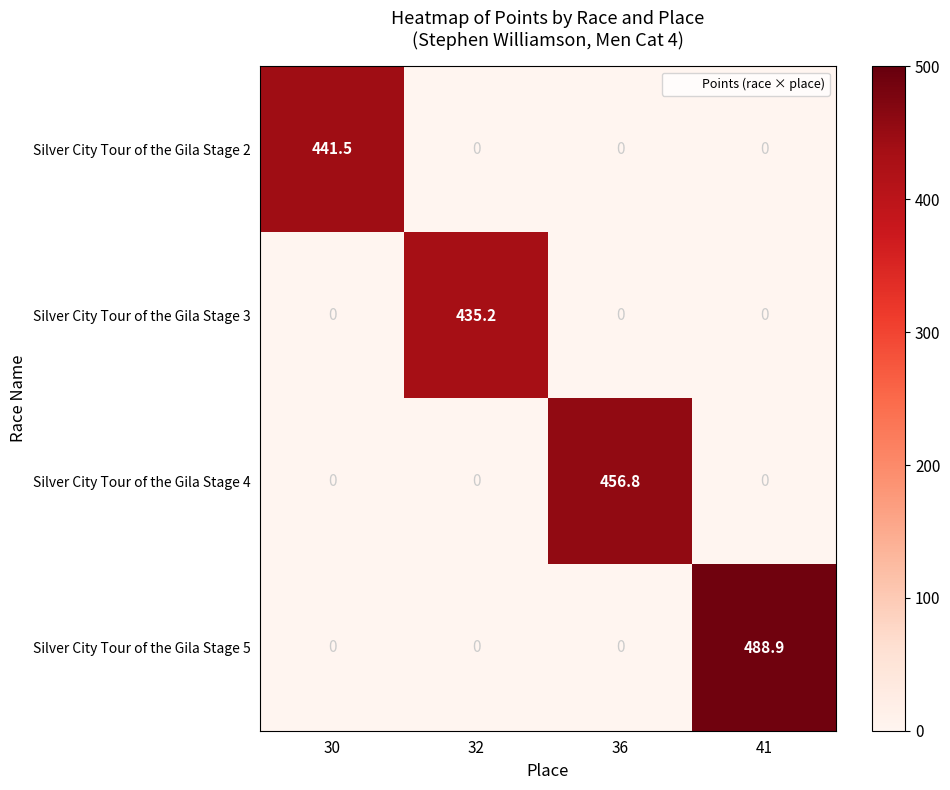

Reading right to left, extract all data points from this chart.

Silver City Tour of the Gila Stage 2: 0.0	0.0	0.0	441.5
Silver City Tour of the Gila Stage 3: 0.0	0.0	435.2	0.0
Silver City Tour of the Gila Stage 4: 0.0	456.8	0.0	0.0
Silver City Tour of the Gila Stage 5: 488.9	0.0	0.0	0.0